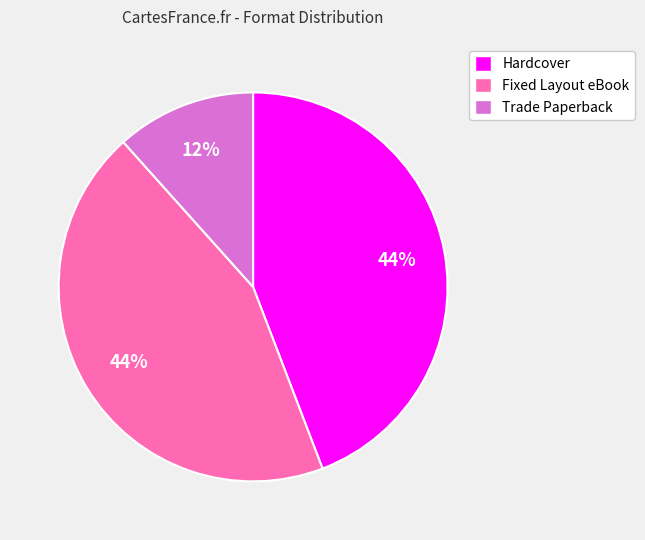

True or false: Fixed Layout eBook accounts for 44% of the total.

True